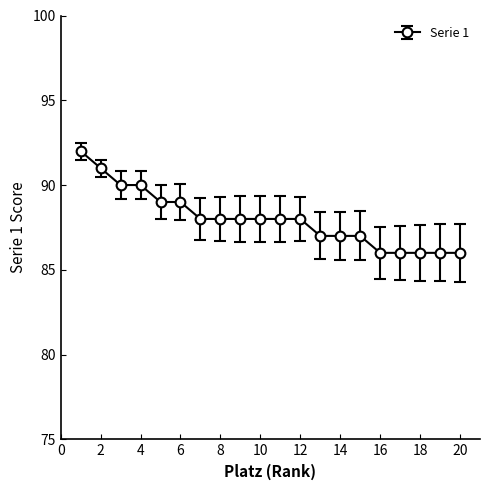

Does the chart have visible grid lines?

No